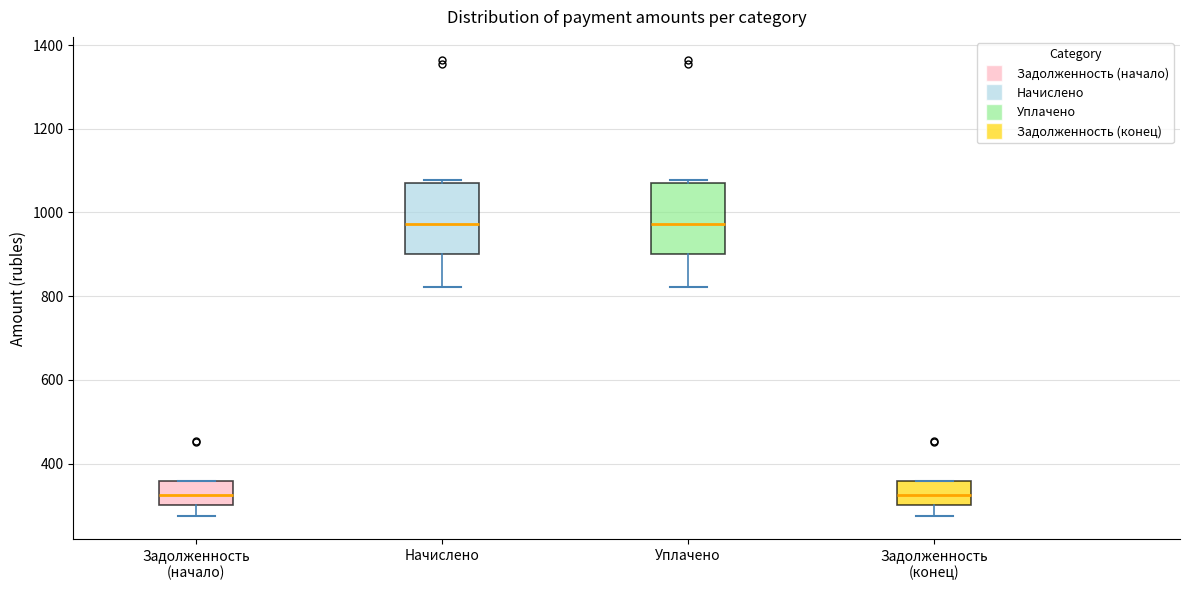

Reading left to right, read every box against the y-axis: the position of its median line, the range the box covers, and the ends of its whiskers. The values are not printed on the chart, so give them approximately, as read against the axis.

Задолженность (начало): median 320, box 300 to 360, whiskers 280 to 360
Начислено: median 980, box 900 to 1080, whiskers 820 to 1080 (just above the box's upper edge)
Уплачено: median 980, box 900 to 1080, whiskers 820 to 1080 (just above the box's upper edge)
Задолженность (конец): median 320, box 300 to 360, whiskers 280 to 360